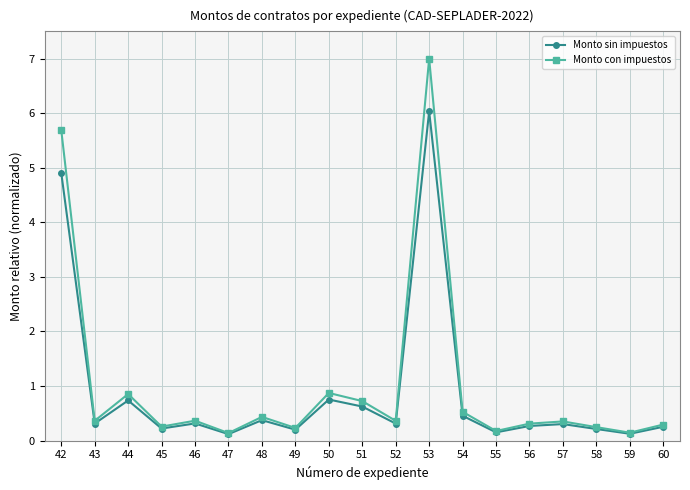

What is the total value across all series at 54?

1.0